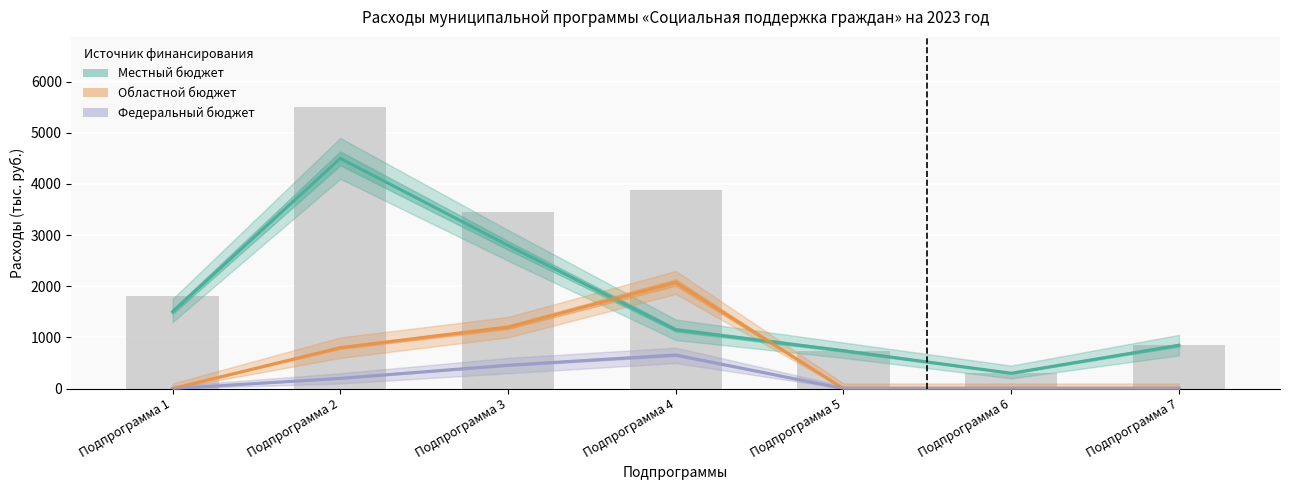

Between Подпрограмма 7 and Подпрограмма 6, which is larger?

Подпрограмма 7